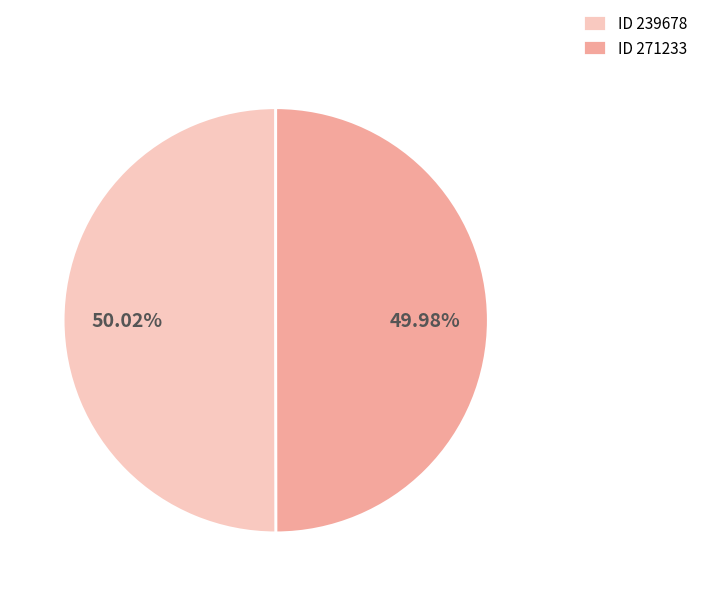

Approximately how many times larger is the value at ID 239678 compared to ID 271233?

1.0